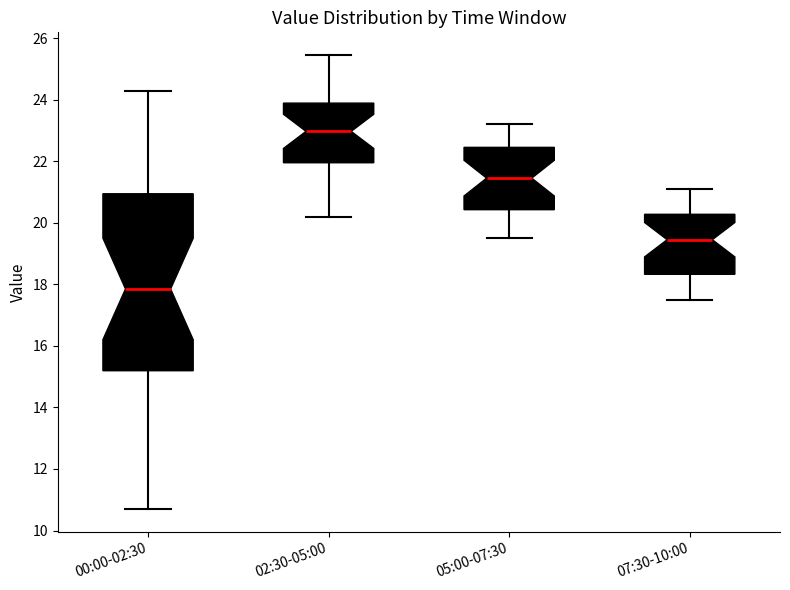

Which box's median line is the lowest?

00:00-02:30